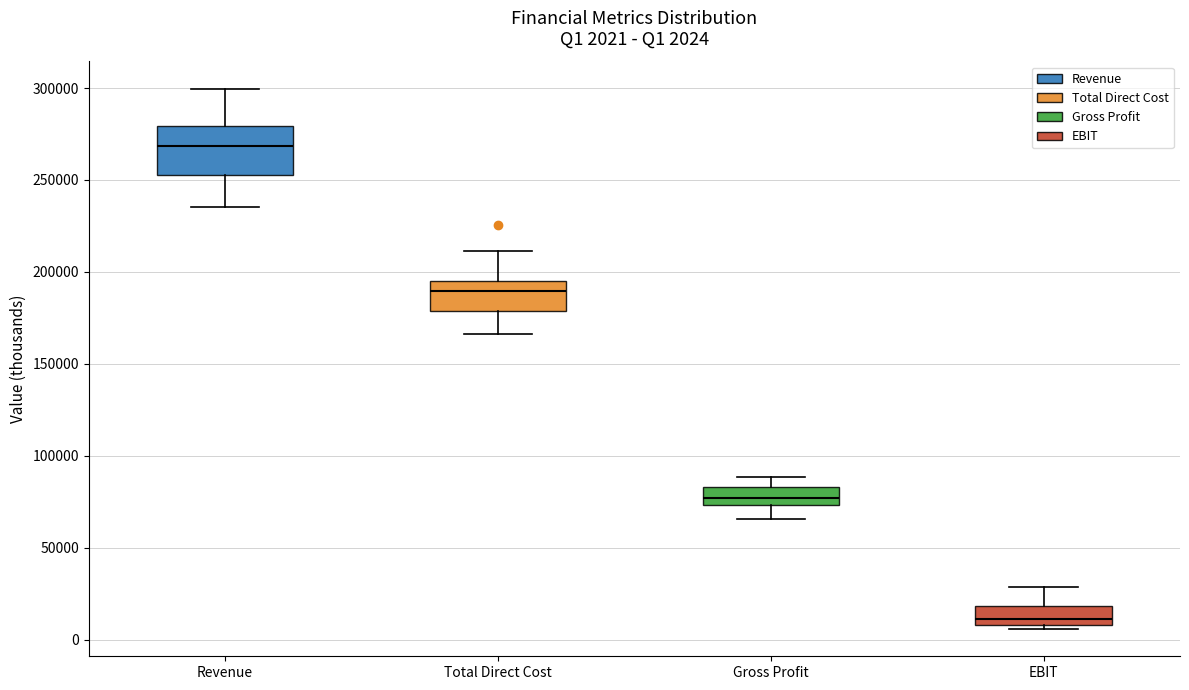

Which box has the highest median line?

Revenue